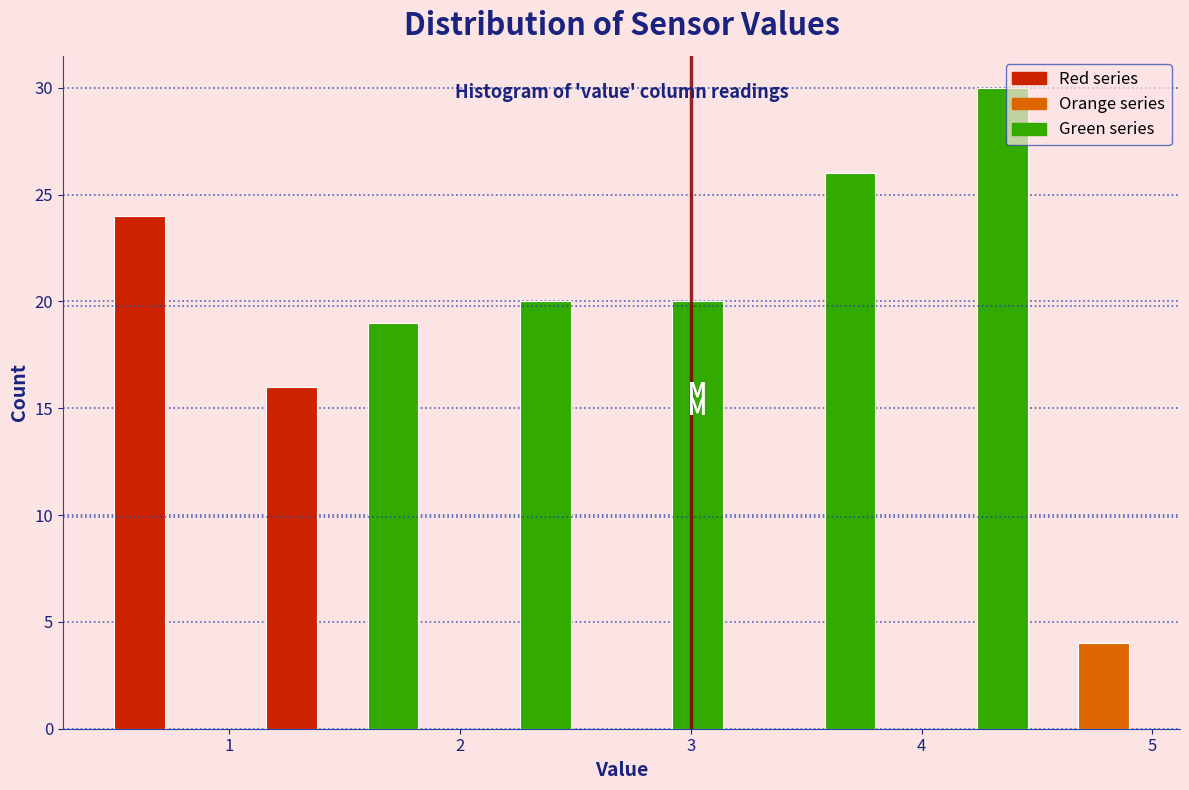

Read against the x-axis, roughly where is the centre of the tallest bar?

4.4